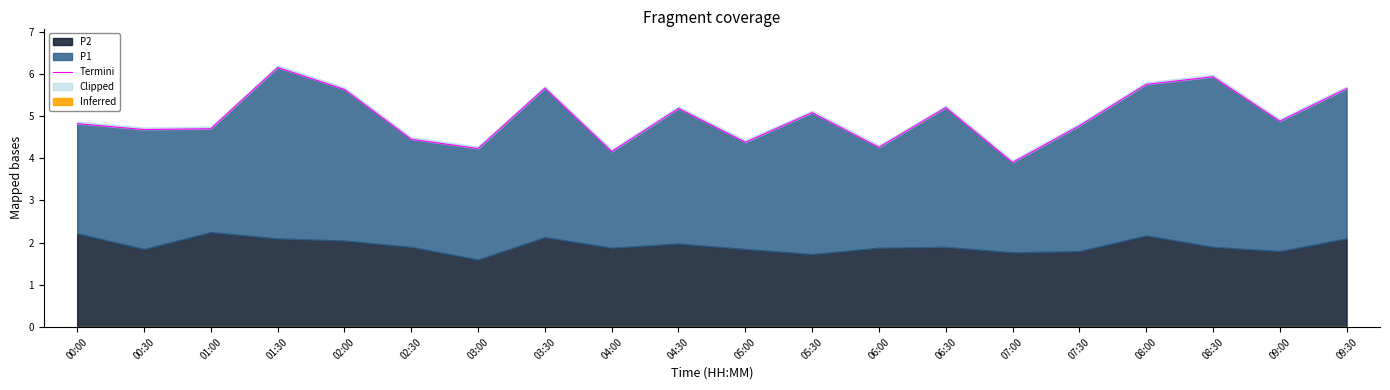

What is the smallest value displayed?

3.9